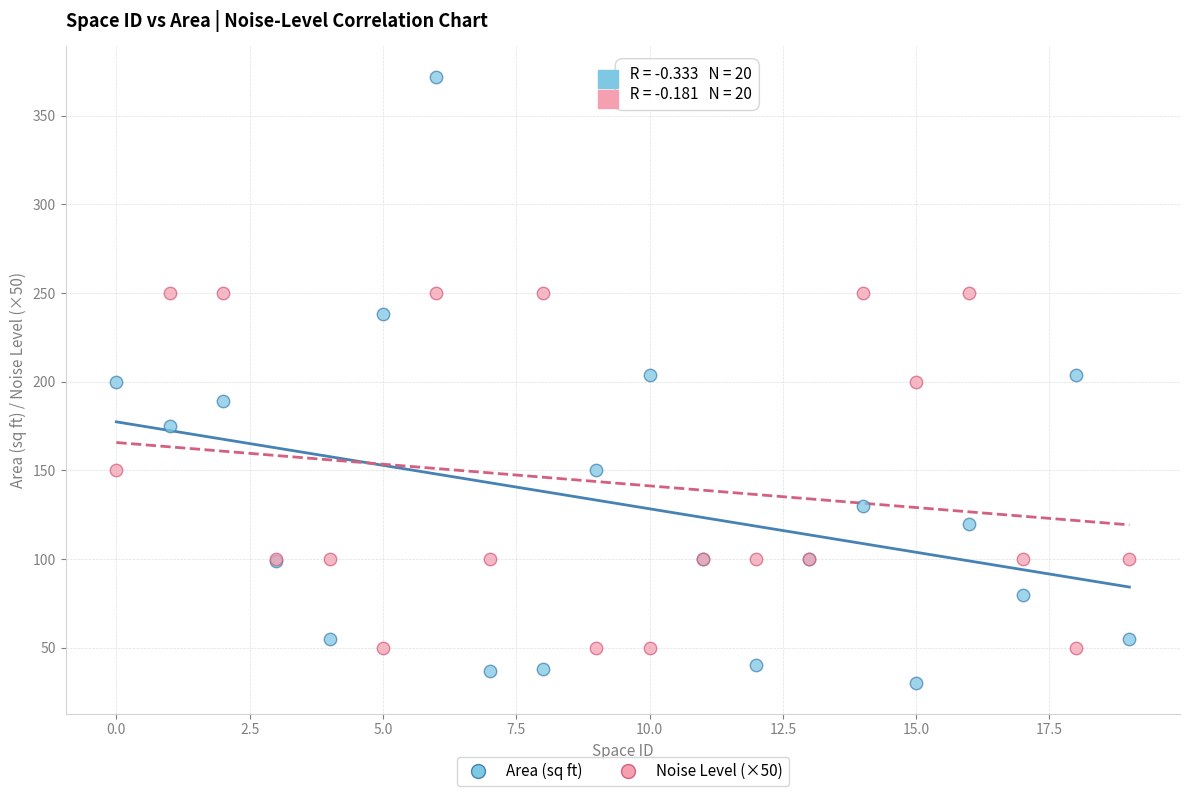

Which series reaches the maximum Y coordinate?

Area (sq ft)